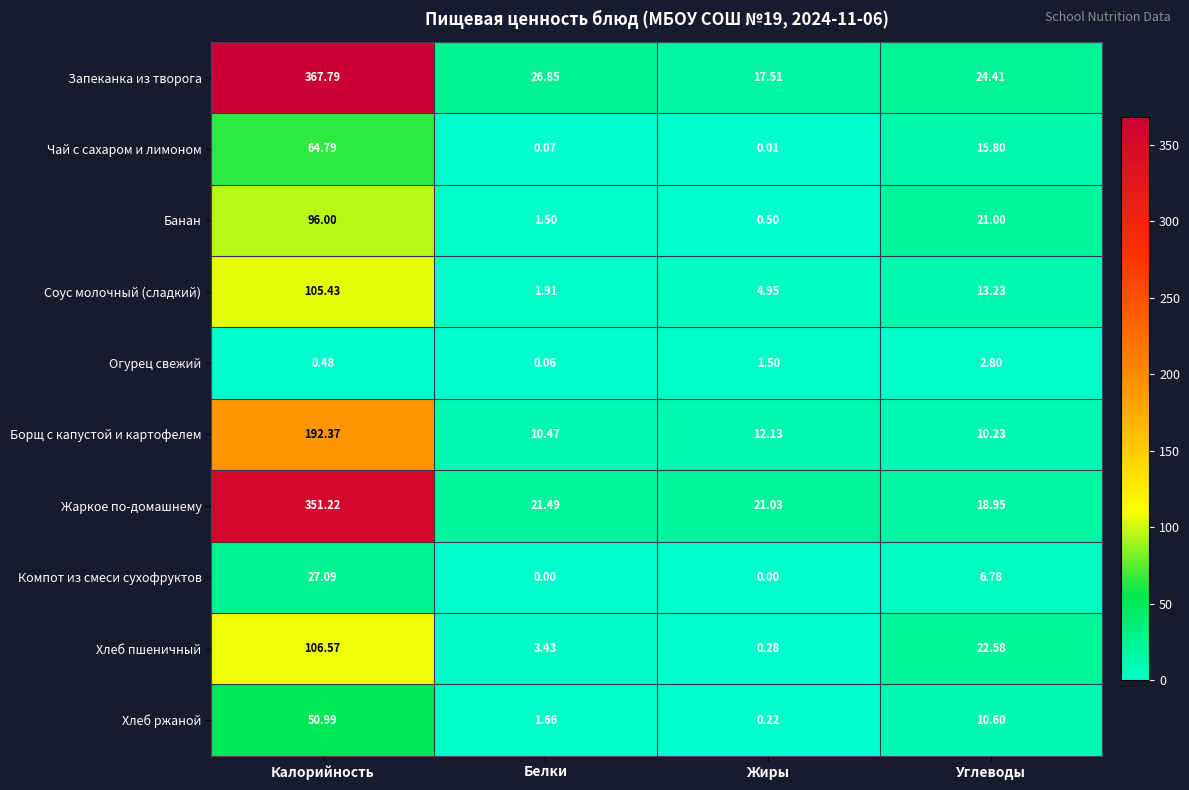

At which label is Компот из смеси сухофруктов closest to 13?

Углеводы